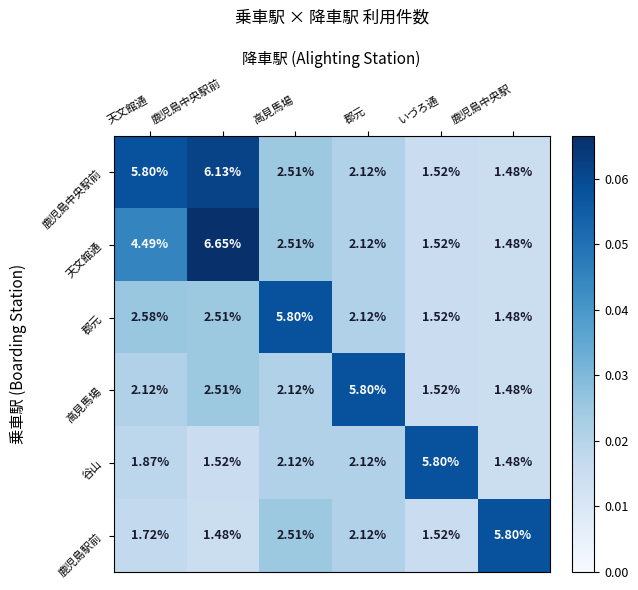

Which series has the largest total across all categories?

鹿児島中央駅前